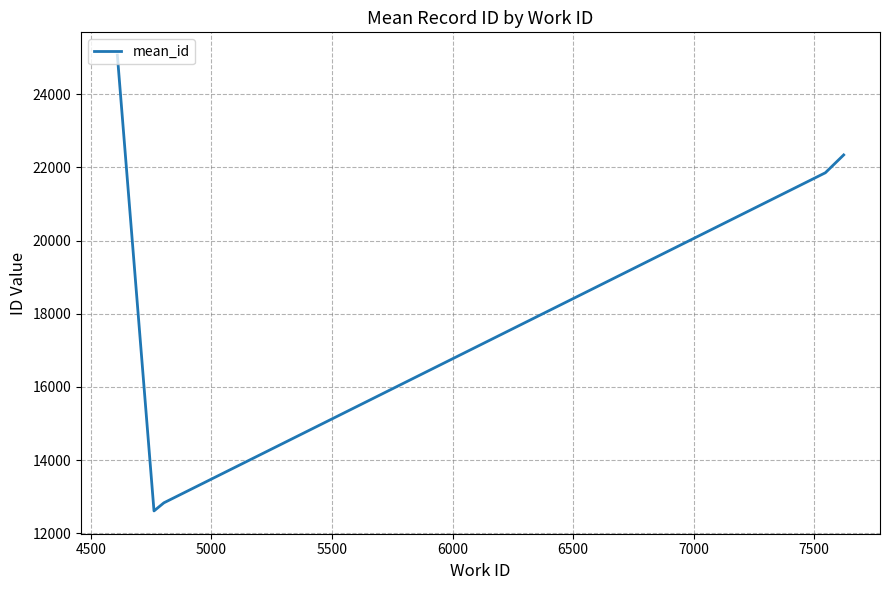

What is the maximum value shown in the chart?

25068.0